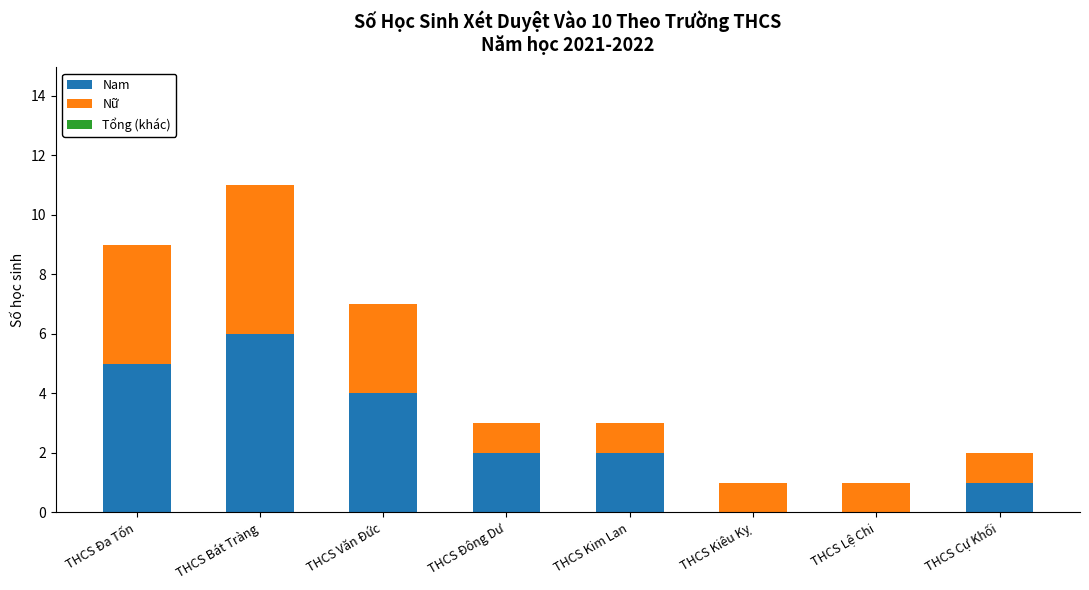

At which category is the sum across all series the highest?

THCS Bát Tràng